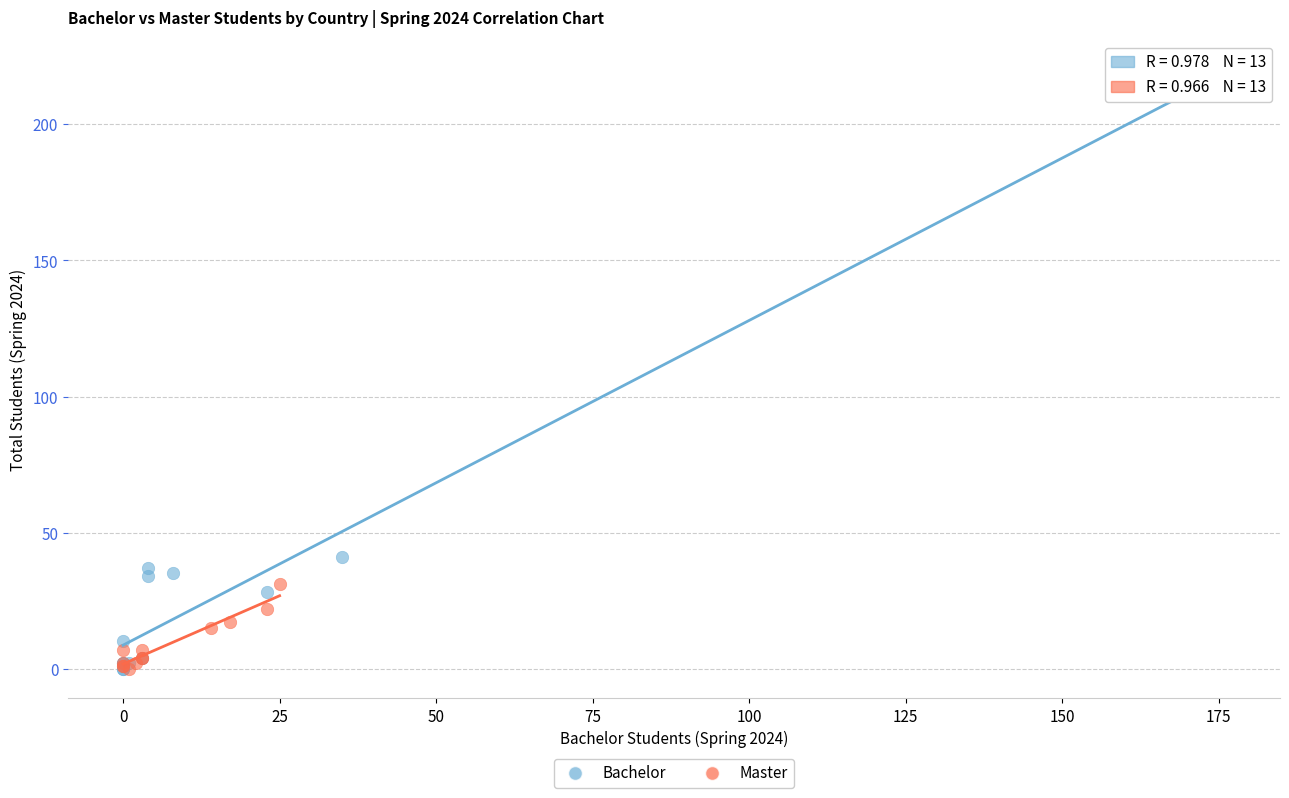

Which series contains the highest Y value?

Bachelor